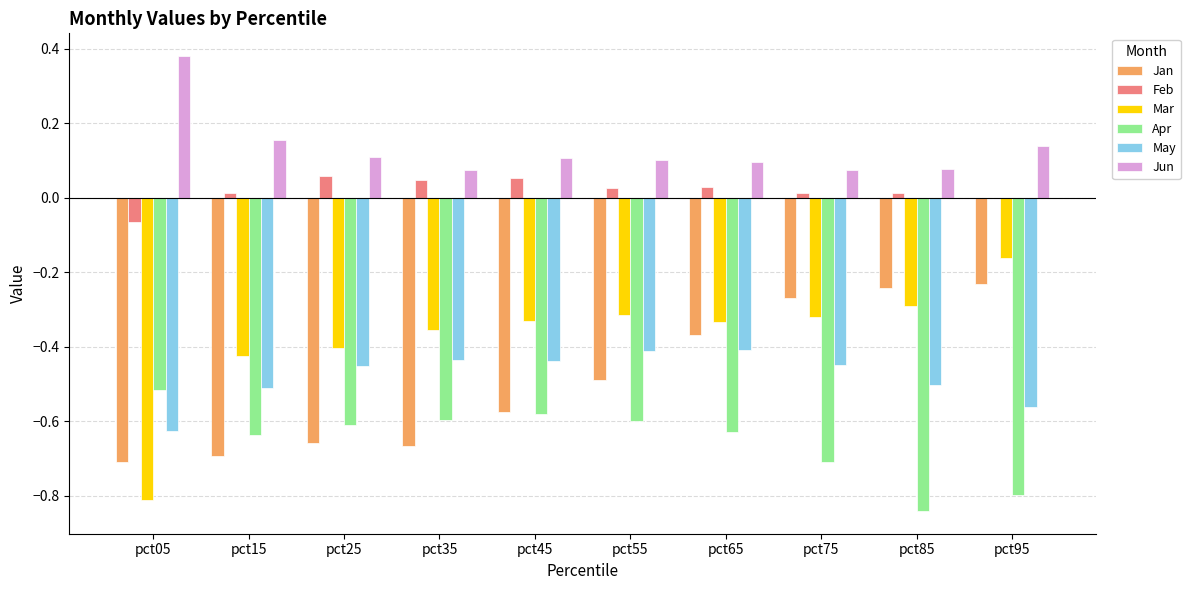

How many groups of bars are there?

10